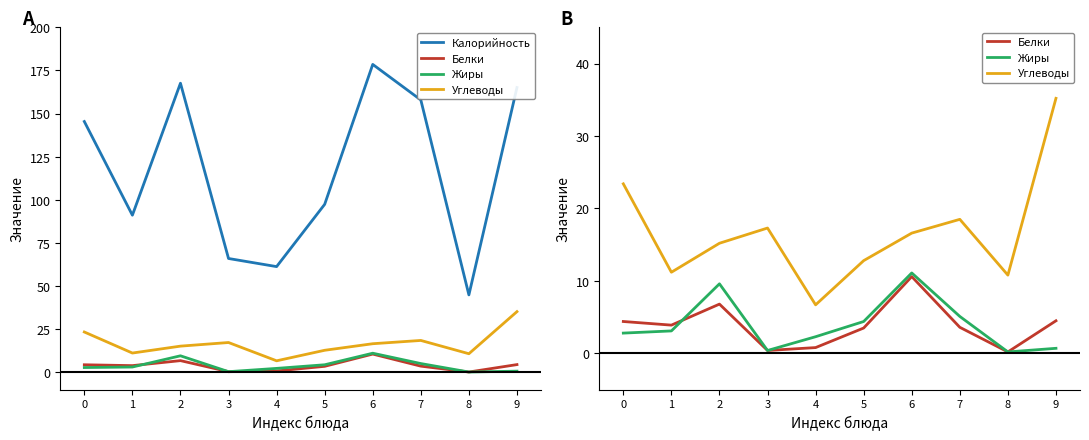

Between 8 and 6, which is larger?

6